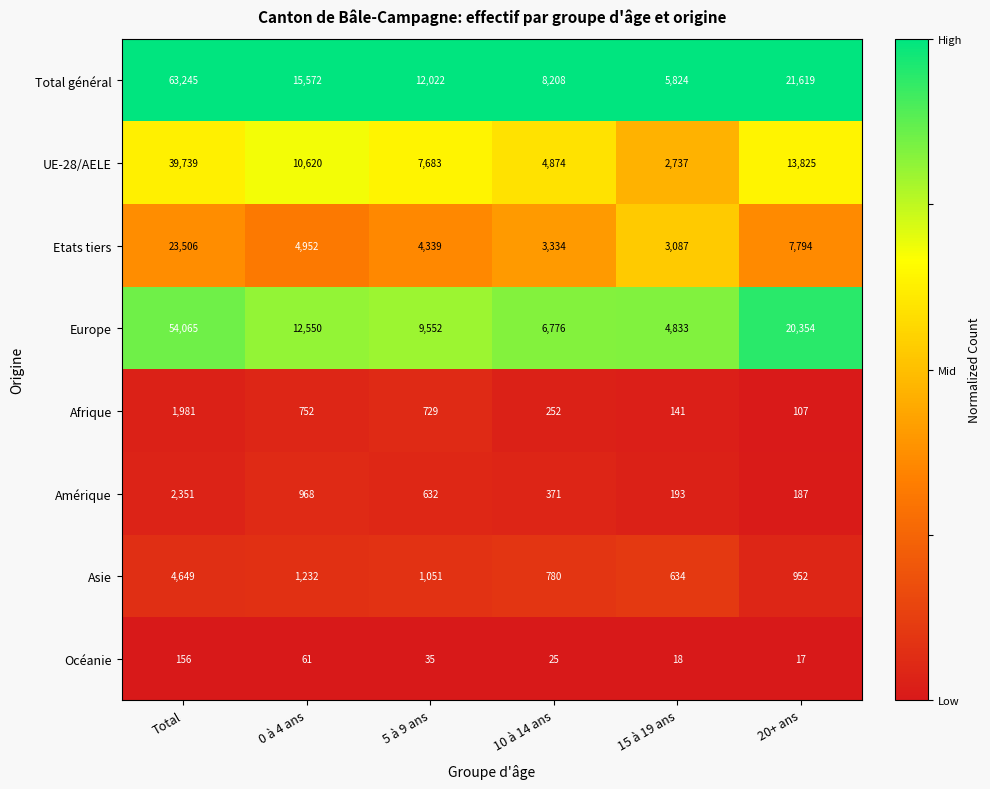

Which series changed the most between Total and 0 à 4 ans?

Total général